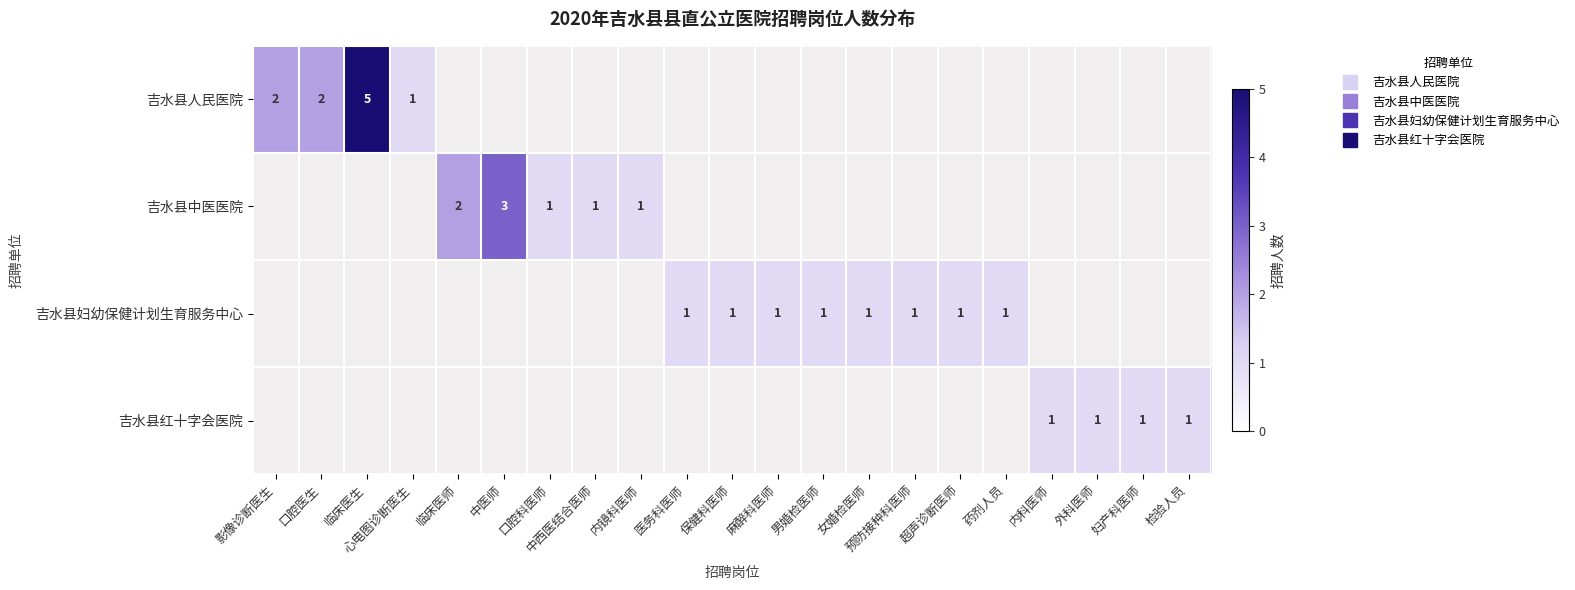

Is it true that 吉水县妇幼保健计划生育服务中心 equals 1.0 at 药剂人员?

True